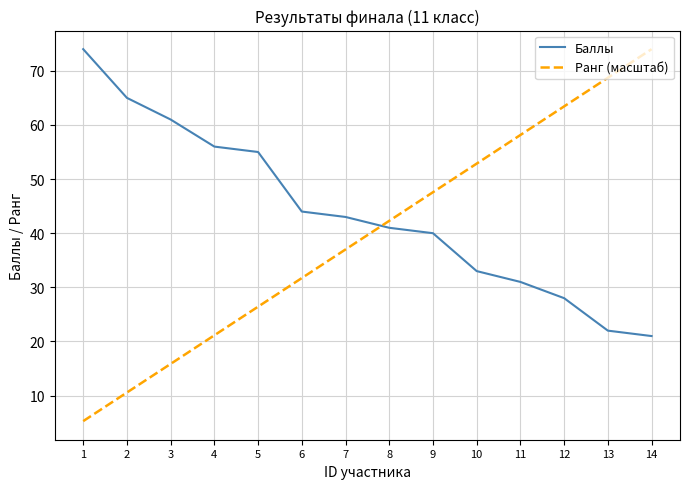

What is the difference between the second highest and second lowest values in the Баллы series?

43.0